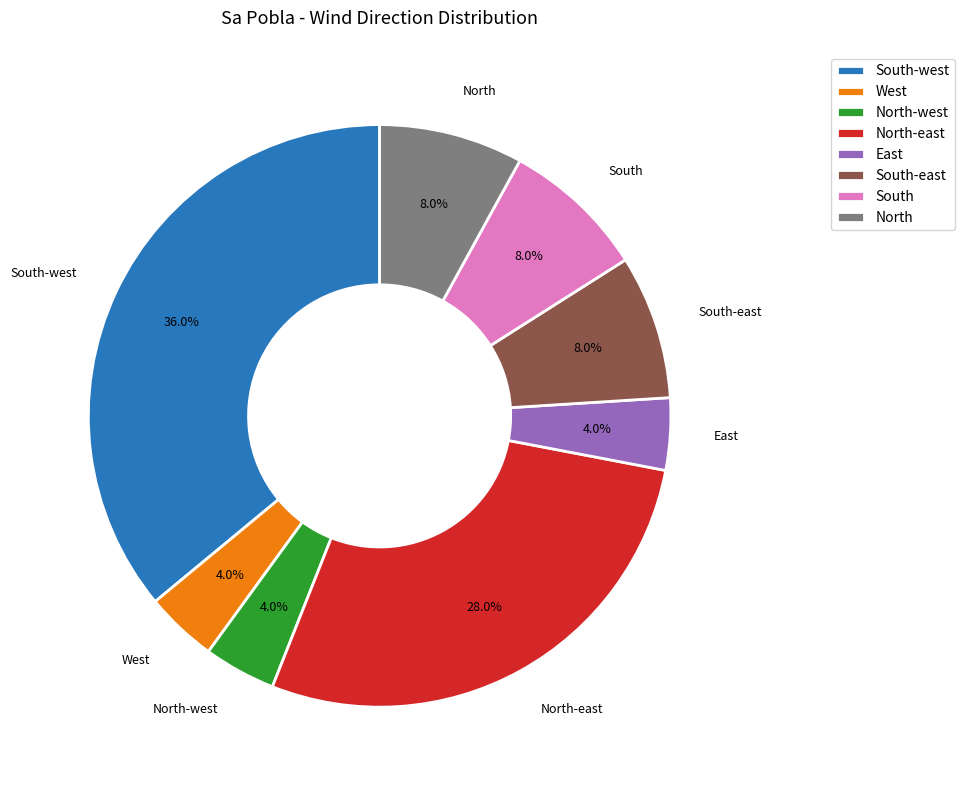

To the nearest percent, what is the difference between the West and South-west slice percentages?

32%